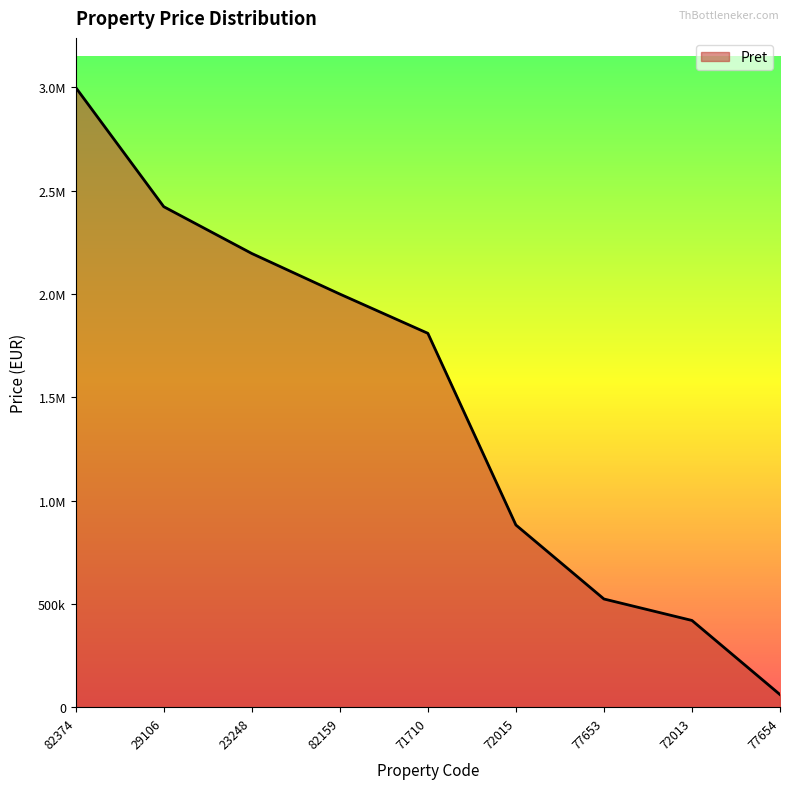

What is the minimum value shown in the chart?

61200